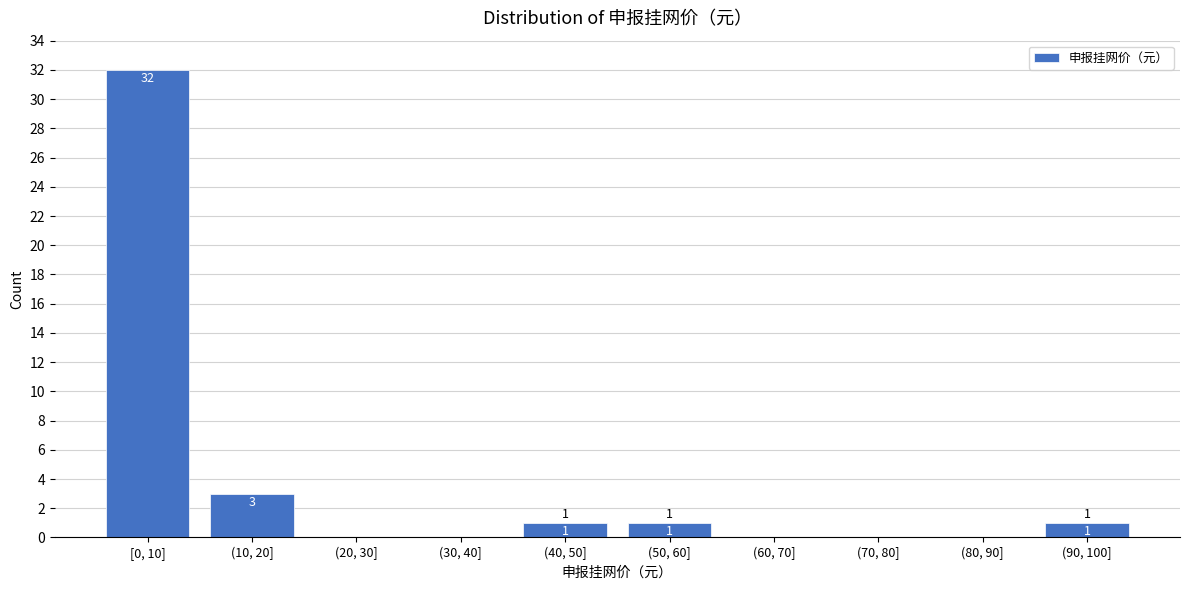

Reading left to right, transcribe all the data shown in this chart.

[0, 10]=32	(10, 20]=3	(20, 30]=0	(30, 40]=0	(40, 50]=1	(50, 60]=1	(60, 70]=0	(70, 80]=0	(80, 90]=0	(90, 100]=1